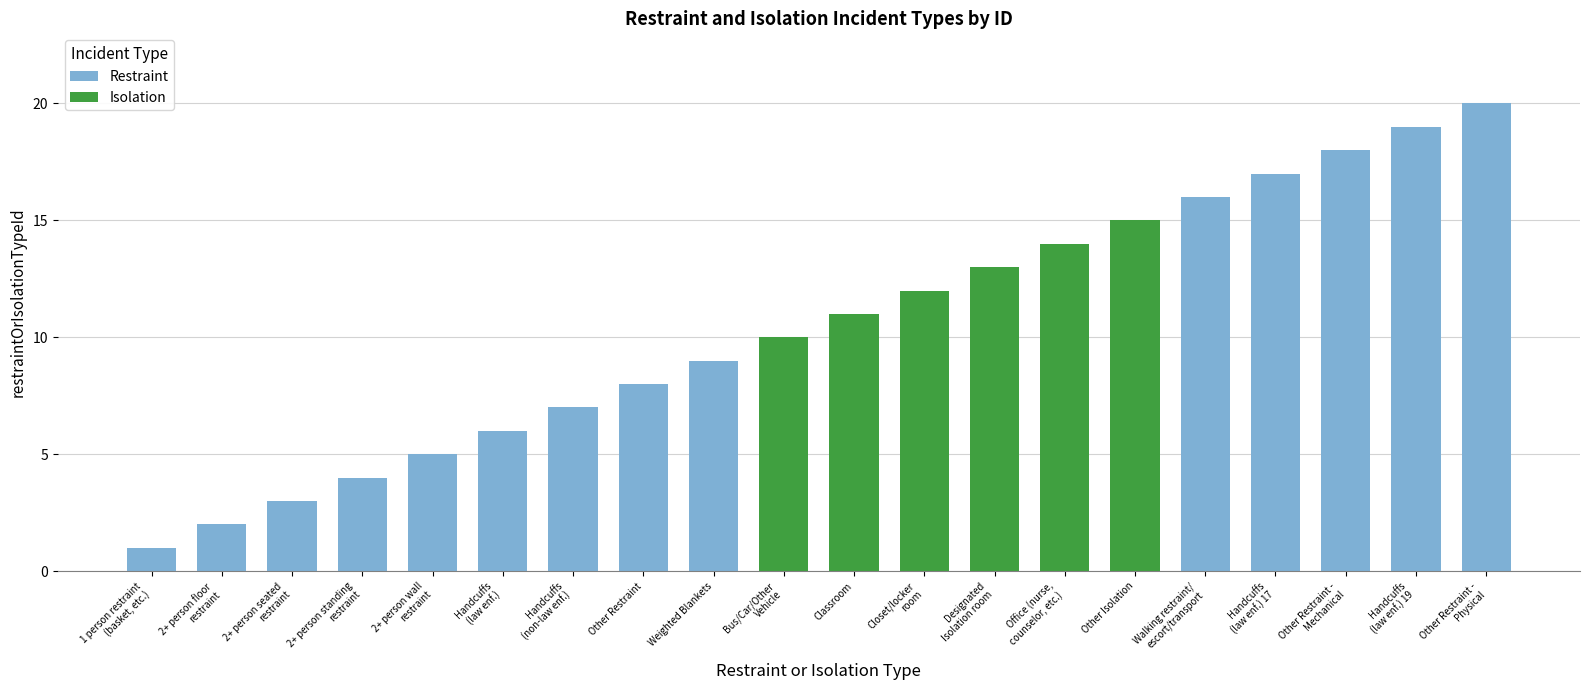

What is the maximum value for Restraint?

20